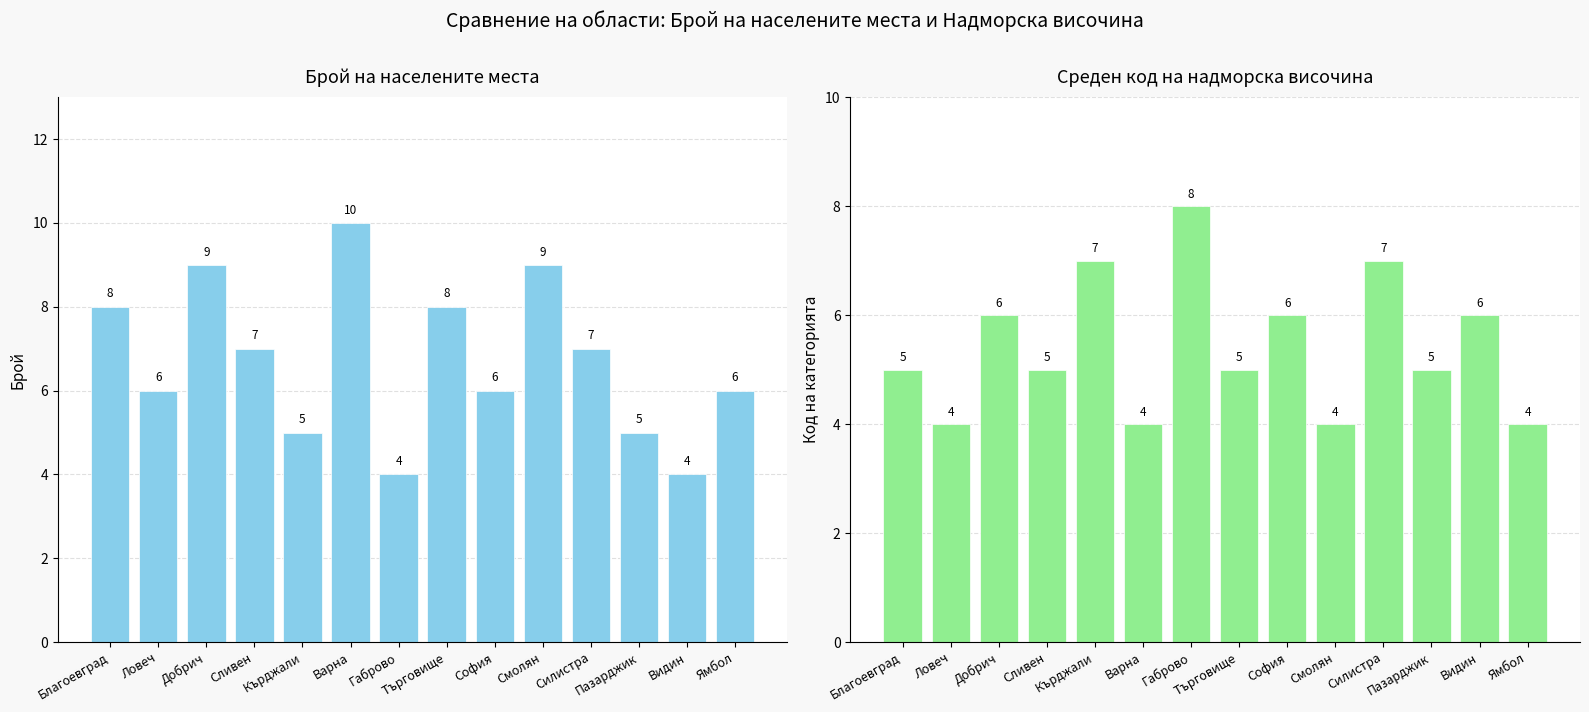

How many Среден код на надморска височина values are between 4 and 6?

11